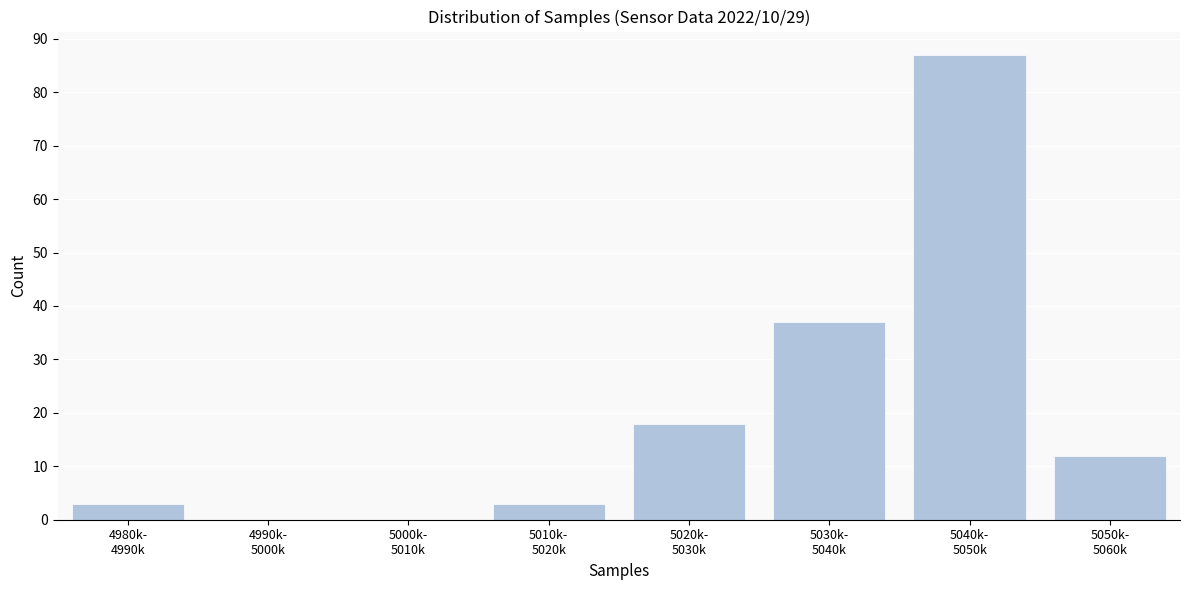

What is the greatest value displayed?

87